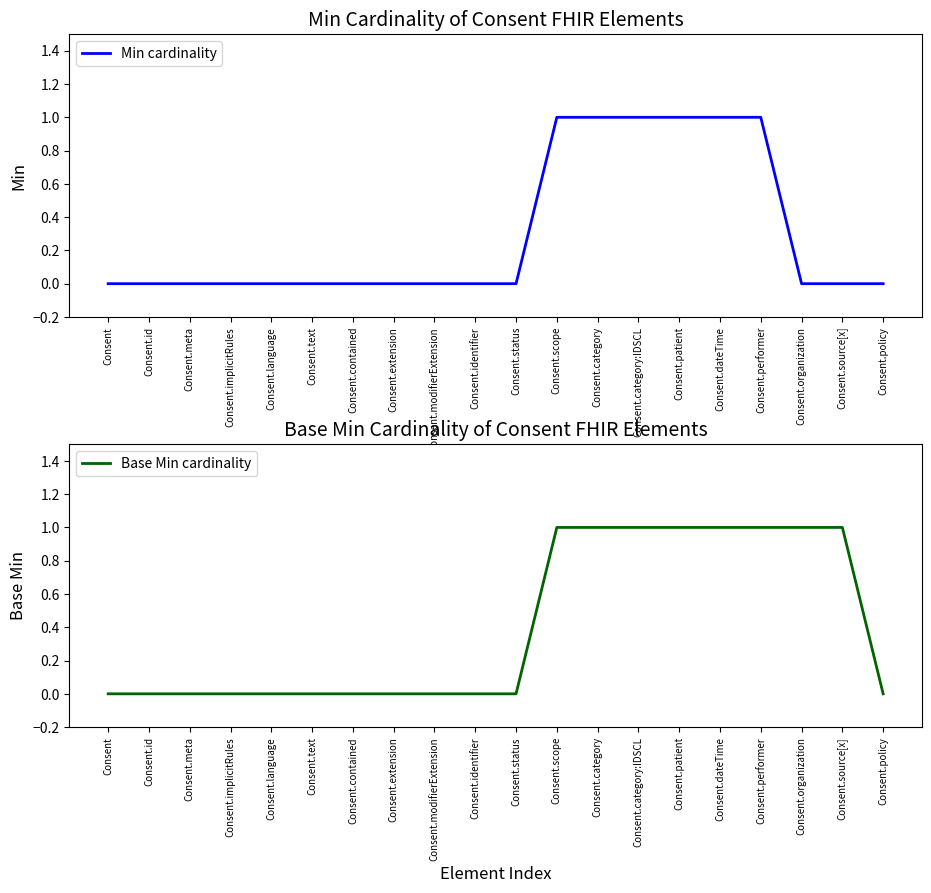

What is the label of the 19th point from the left?

Consent.source[x]